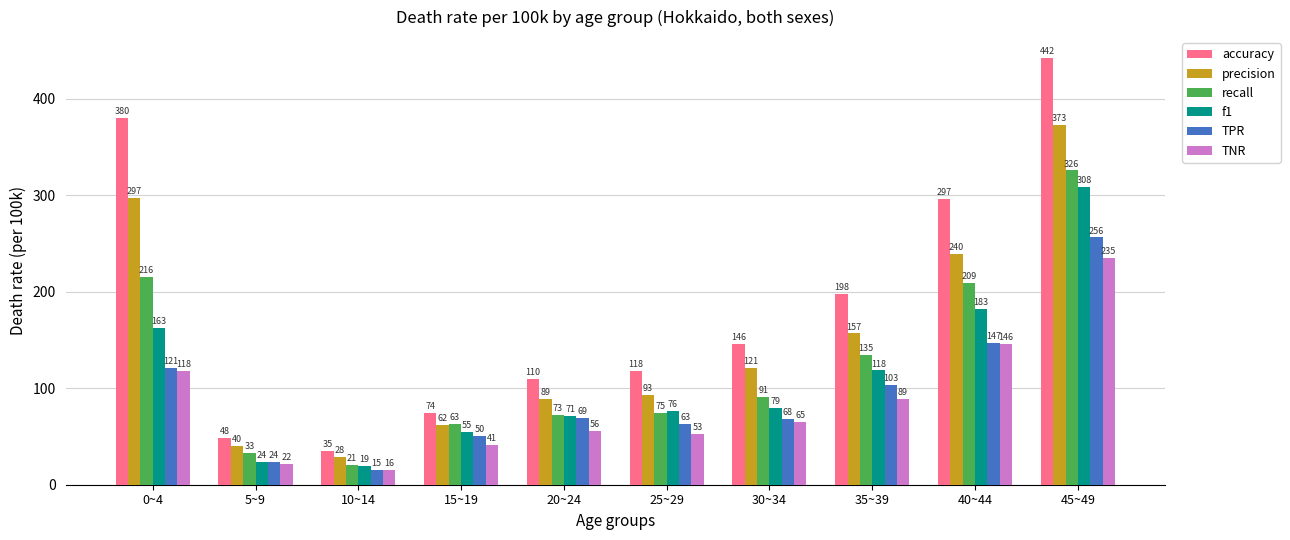

At how many categories does at least one series exceed 21?

10